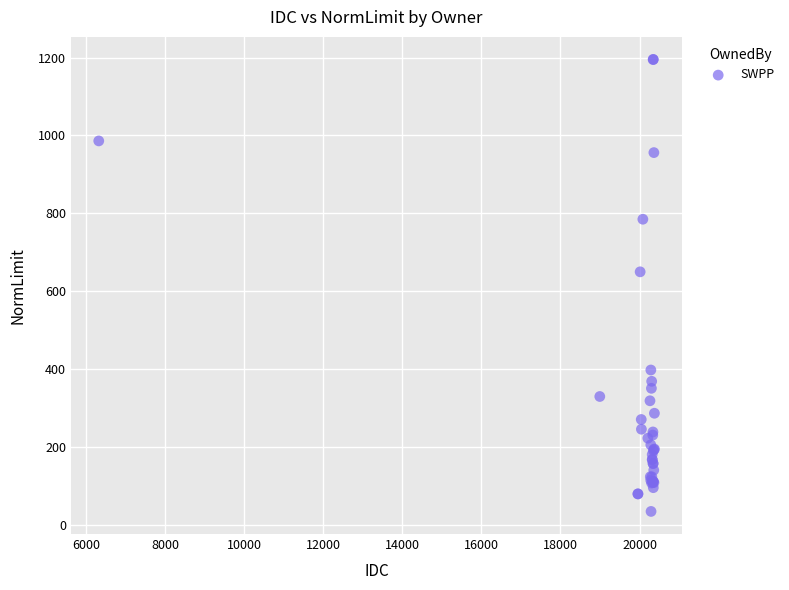

What Y value in the scatter plot is closest to 615?

650